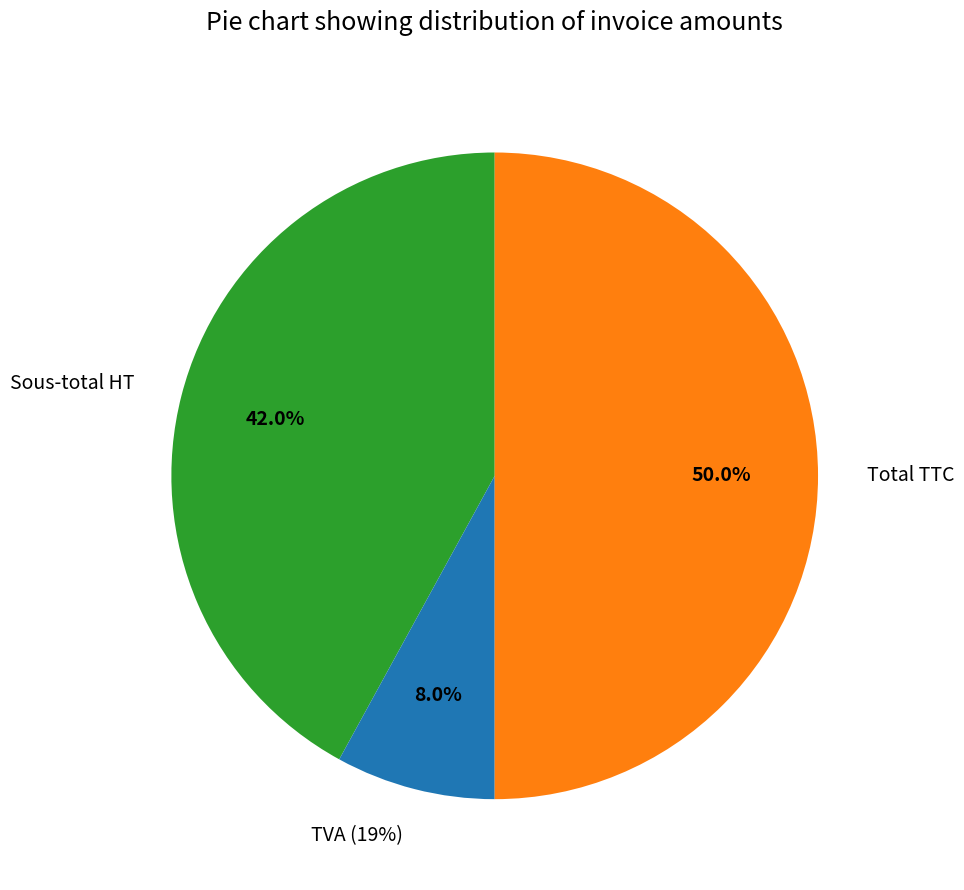

What is the largest slice in the pie chart?

Total TTC